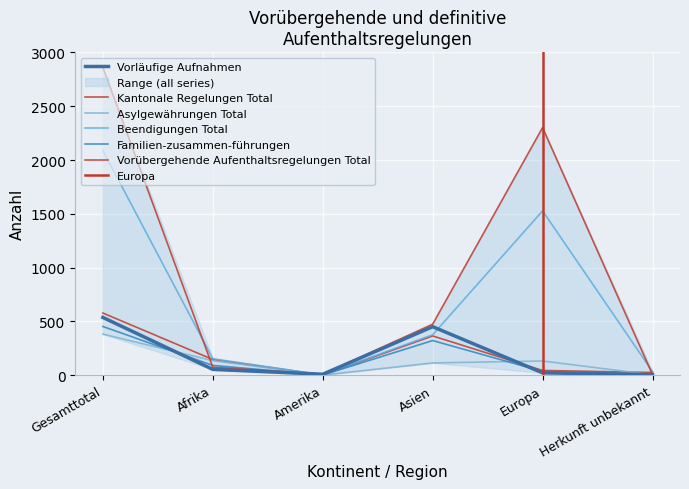

Which series has the largest range (max minus min)?

Vorübergehende Aufenthaltsregelungen Total